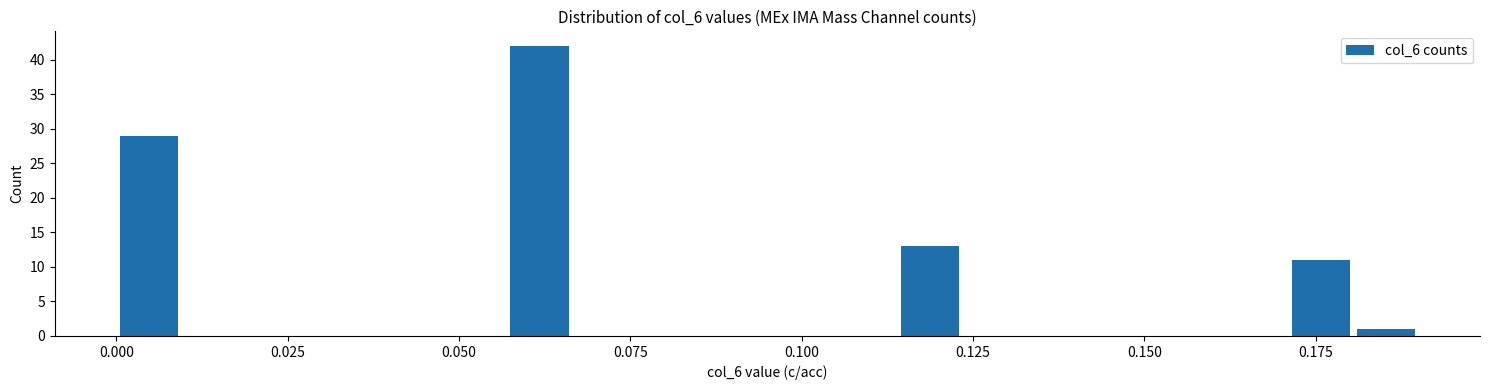

Read against the x-axis, roughly where is the centre of the tallest bar?

0.060